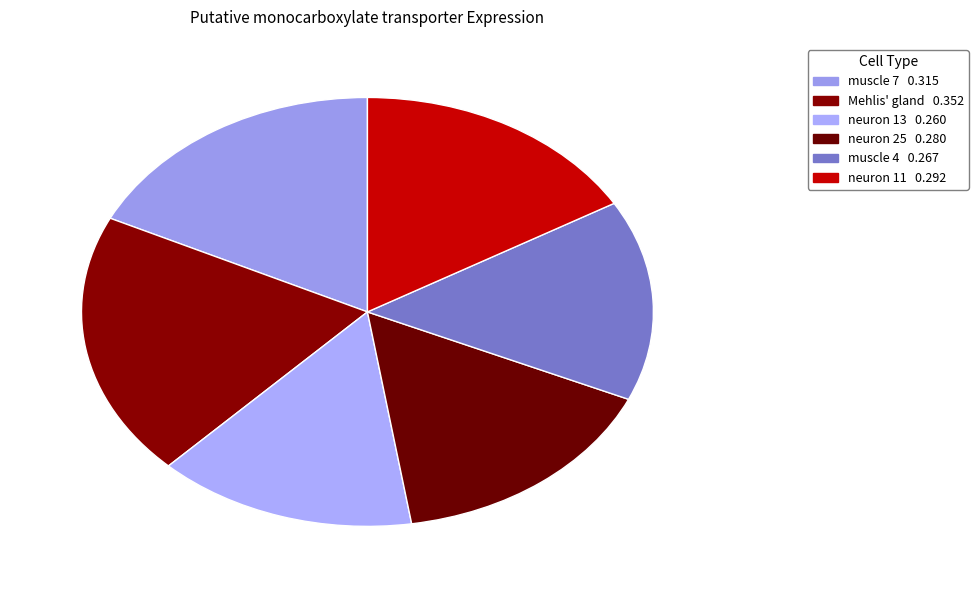

Count the number of slices in the pie.

6